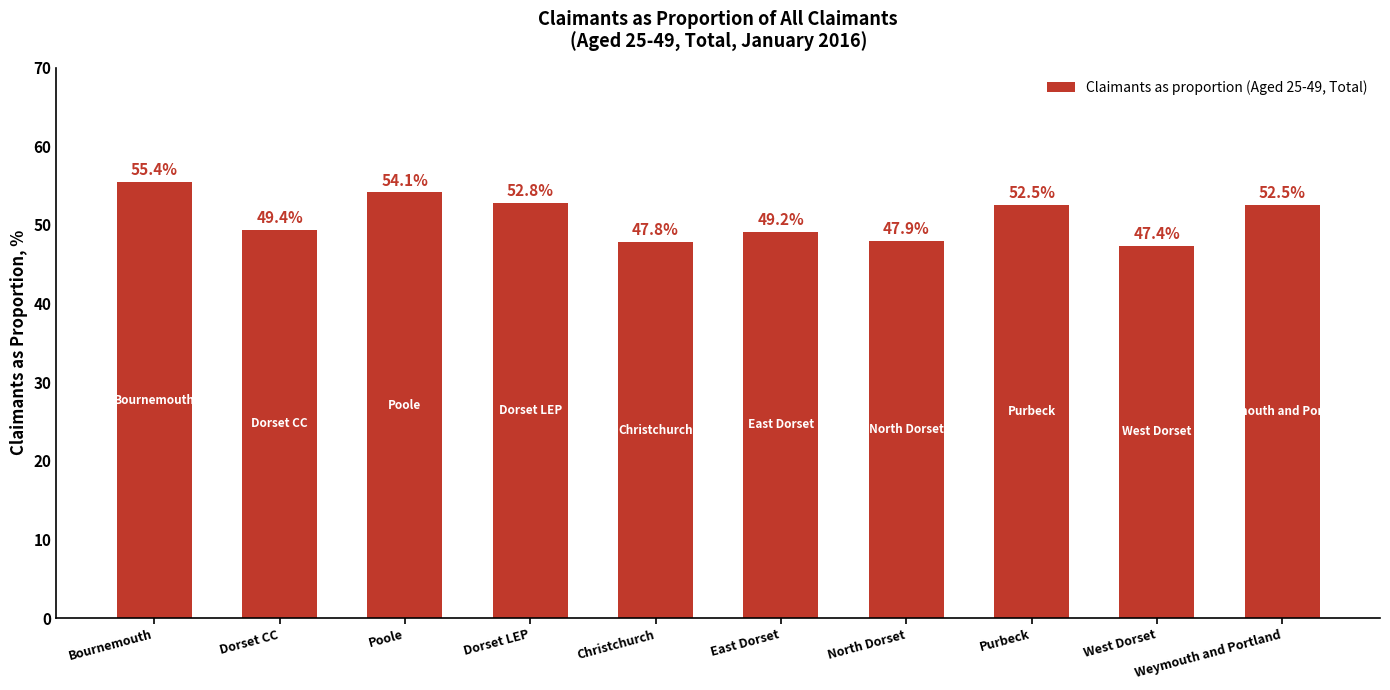

What is the sum of the values at Purbeck and Dorset LEP?

105.3